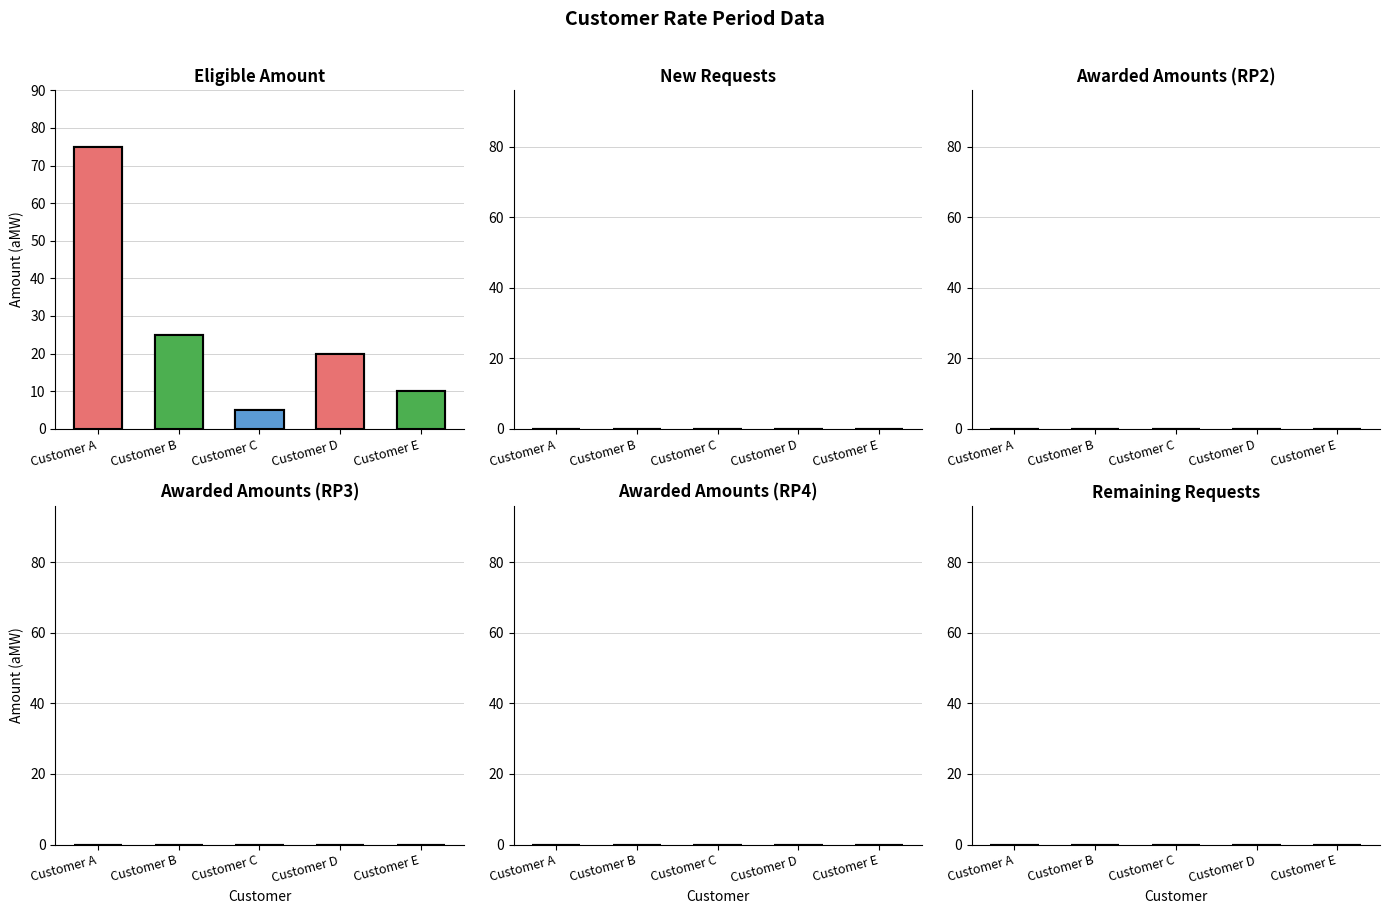

At which label is New Requests closest to 0?

Customer A